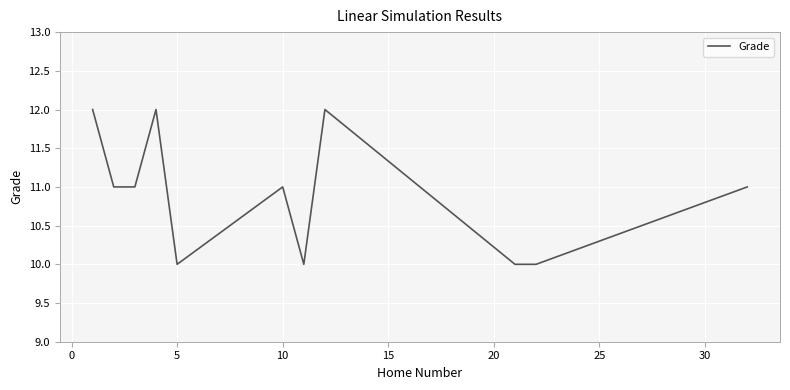

What is the maximum value shown in the chart?

12